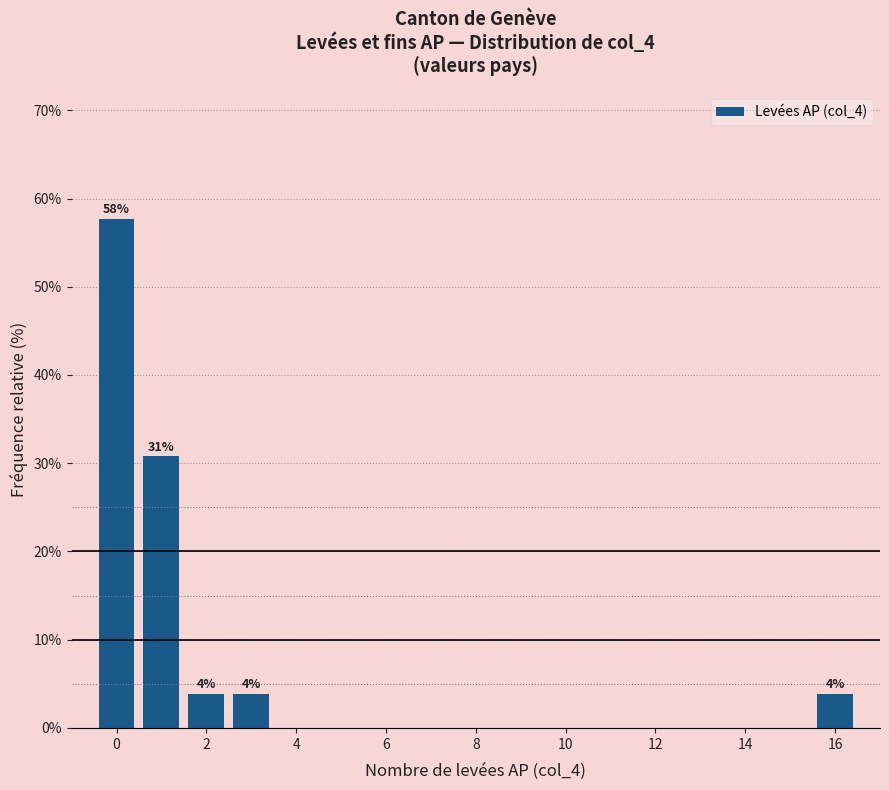

Over which range of the x-axis is the bar tallest?

-0.5 to 0.5